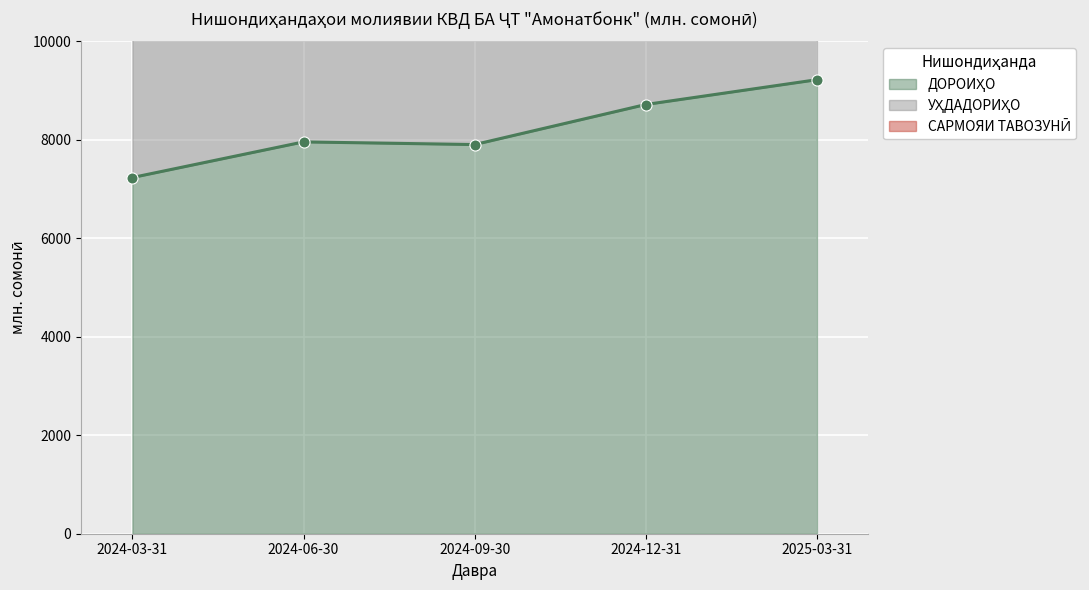

What is the difference between the maximum and minimum values in the УҲДАДОРИҲО series?

3861.3